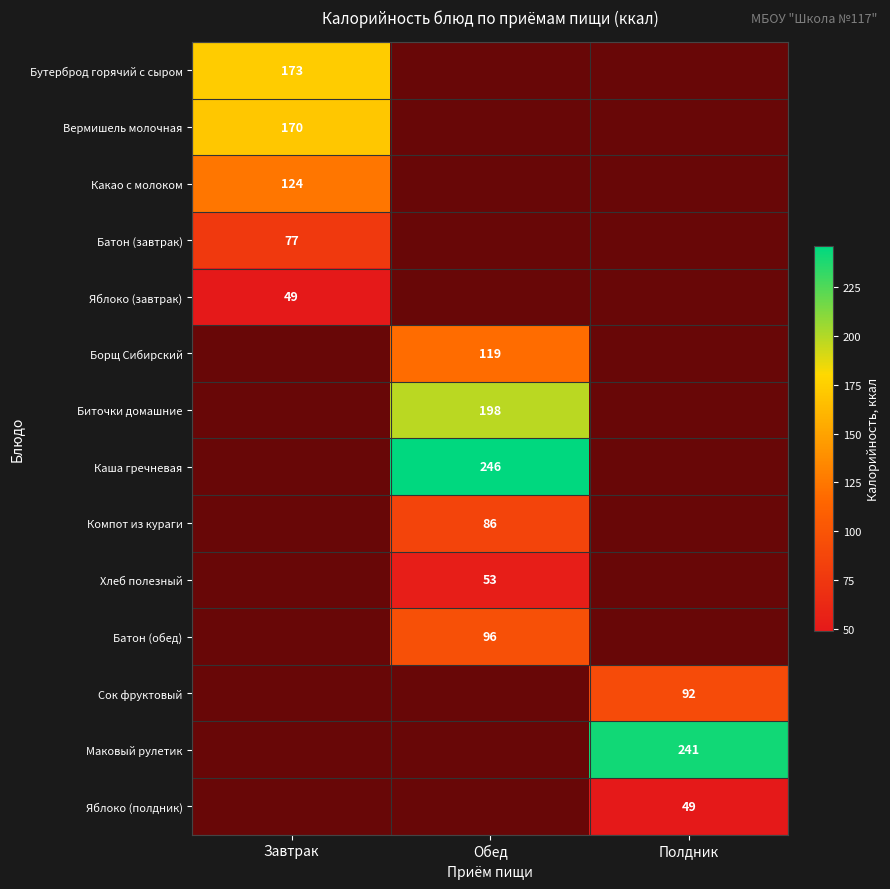

True or false: Батон (обед) has a value of 0 at Обед.

False